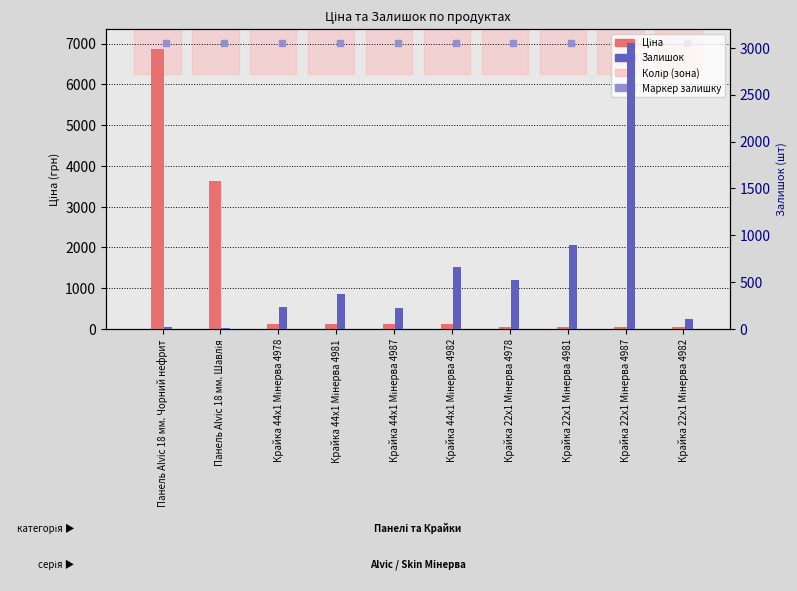

Reading left to right, extract all data points from this chart.

Ціна: Панель Alvic 18 мм. Чорний нефрит=6869.4	Панель Alvic 18 мм. Шавлія=3640.8	Крайка 44x1 Мінерва 4978=111.7	Крайка 44x1 Мінерва 4981=111.7	Крайка 44x1 Мінерва 4987=111.7	Крайка 44x1 Мінерва 4982=111.7	Крайка 22x1 Мінерва 4978=55.9	Крайка 22x1 Мінерва 4981=55.9	Крайка 22x1 Мінерва 4987=55.9	Крайка 22x1 Мінерва 4982=55.9
Залишок: Панель Alvic 18 мм. Чорний нефрит=21.0	Панель Alvic 18 мм. Шавлія=9.0	Крайка 44x1 Мінерва 4978=237.0	Крайка 44x1 Мінерва 4981=372.0	Крайка 44x1 Мінерва 4987=228.0	Крайка 44x1 Мінерва 4982=658.0	Крайка 22x1 Мінерва 4978=518.0	Крайка 22x1 Мінерва 4981=894.0	Крайка 22x1 Мінерва 4987=3048.0	Крайка 22x1 Мінерва 4982=102.0